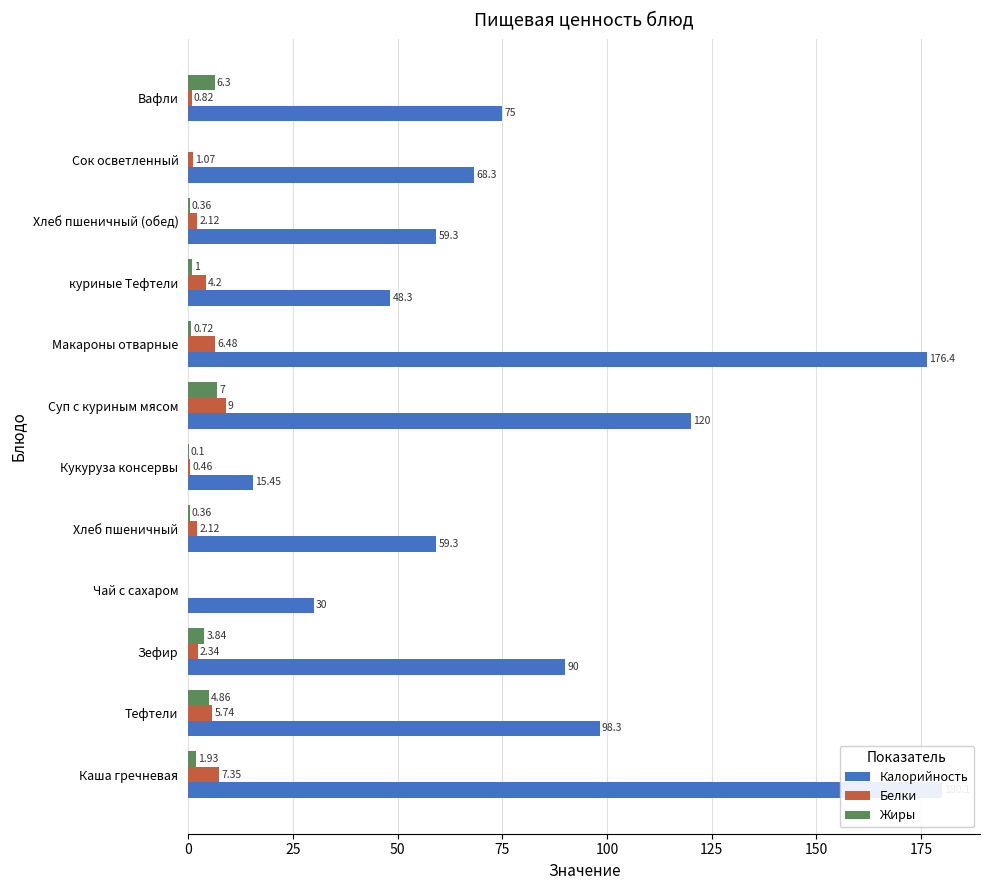

What is the difference between the second highest and minimum values in the Жиры series?

6.3